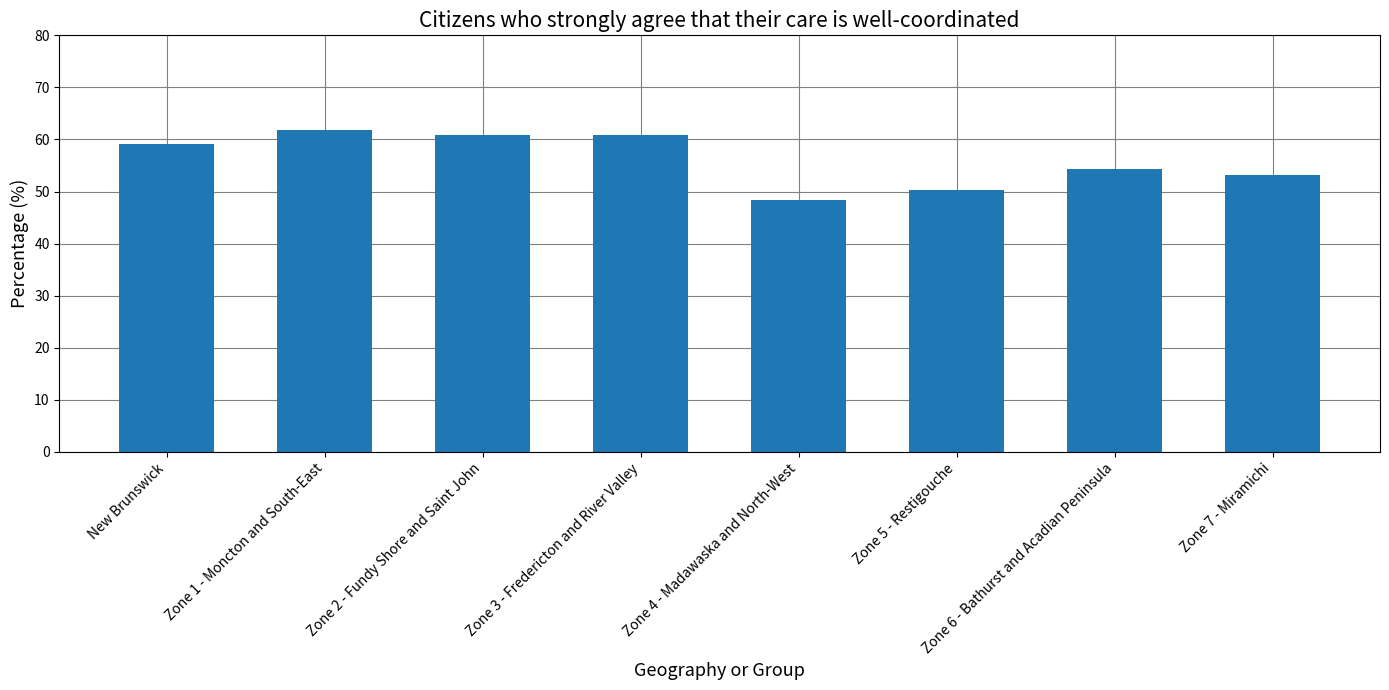

What is the change in value from New Brunswick to Zone 3 - Fredericton and River Valley?

+1.8